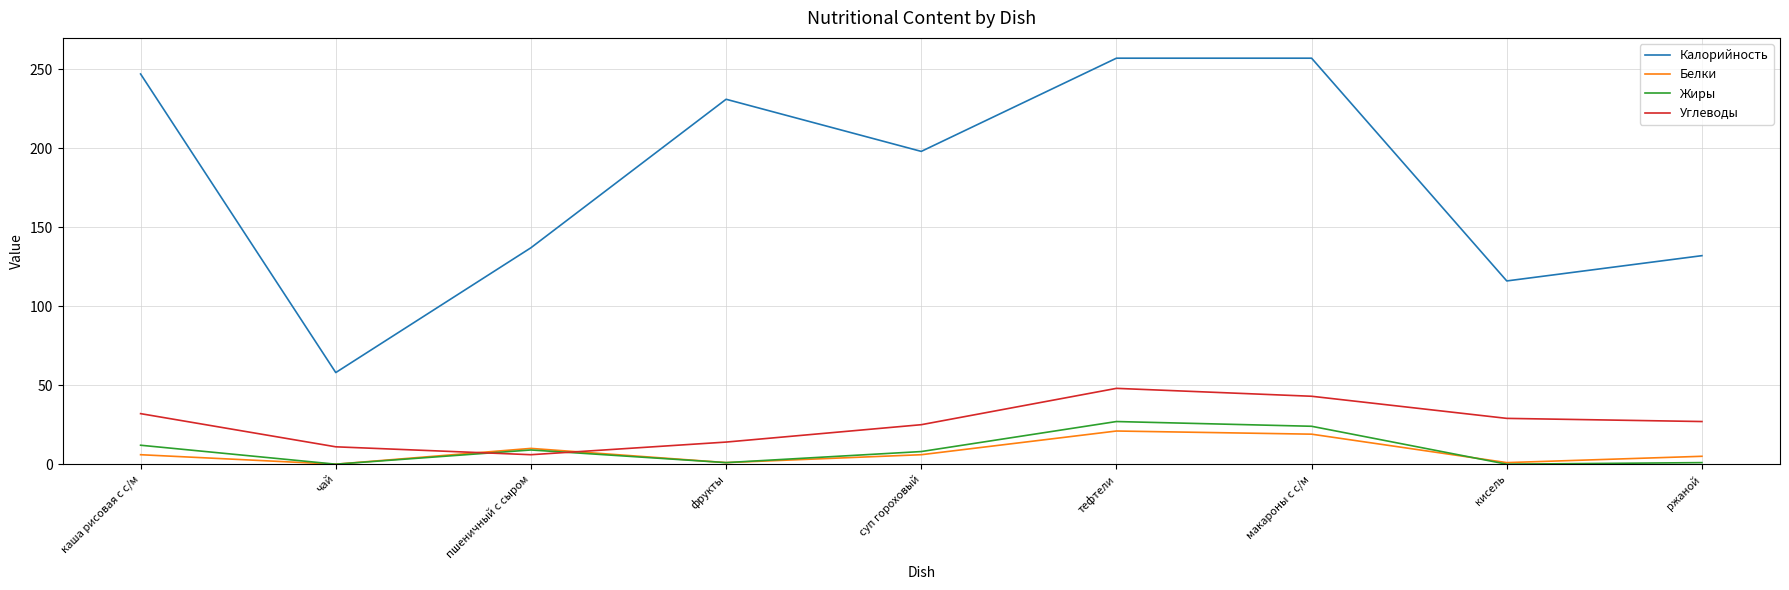

At which category is the sum across all series the highest?

тефтели